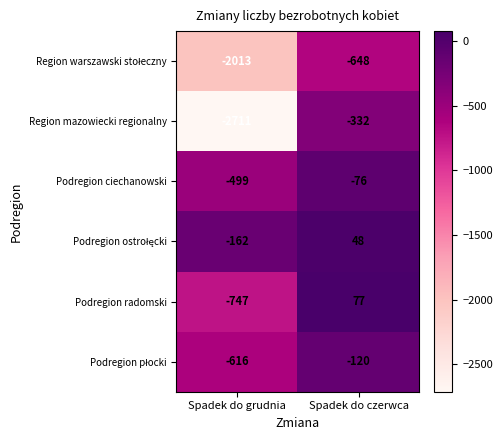

Is it true that Region mazowiecki regionalny equals -1452 at Spadek do grudnia?

False